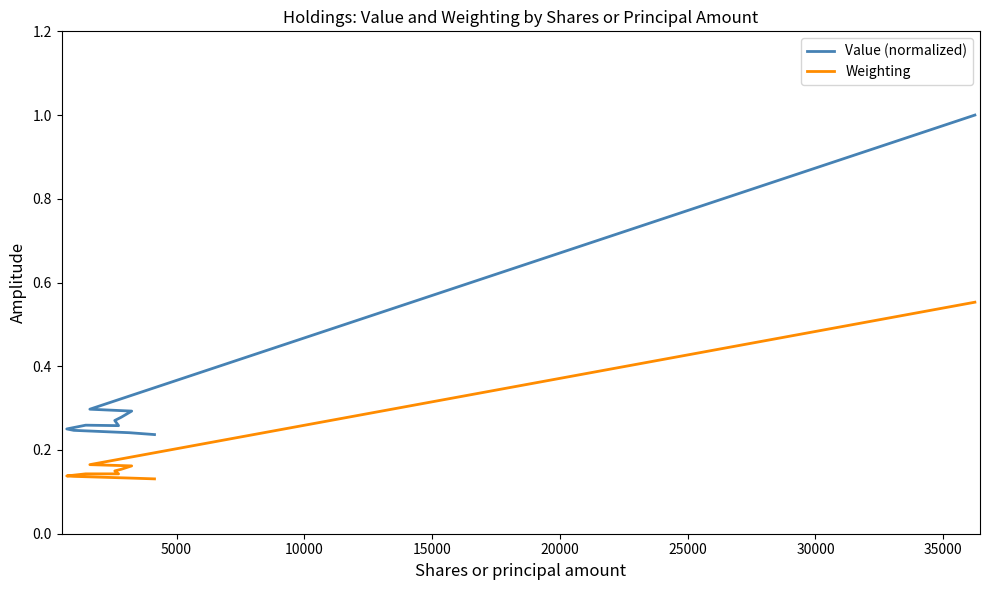

True or false: Value (normalized) and Weighting cross at least once.

False